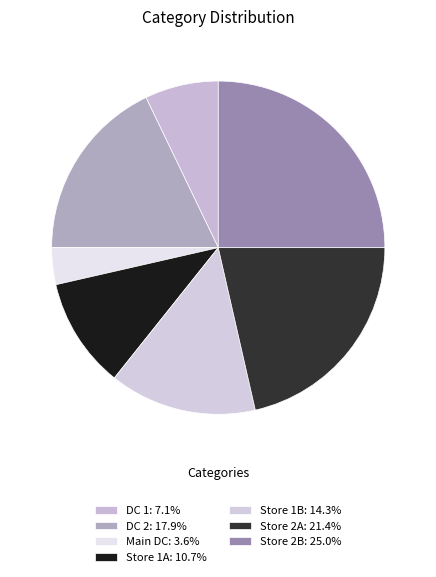

How many slices are in this pie chart?

7